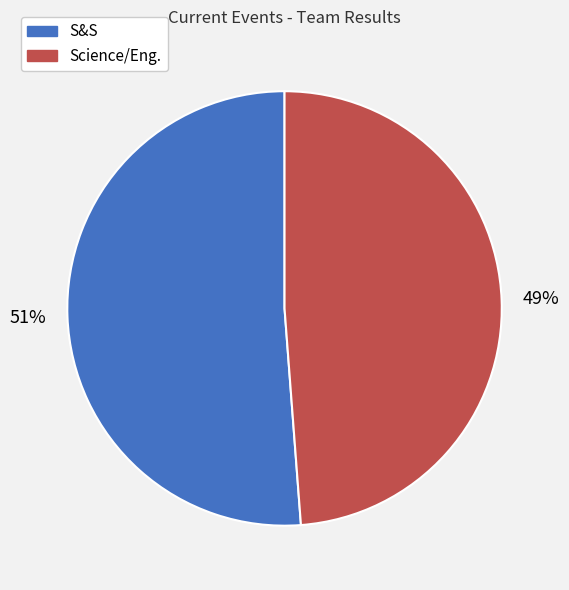

Between S&S and Science/Eng., which is larger?

S&S